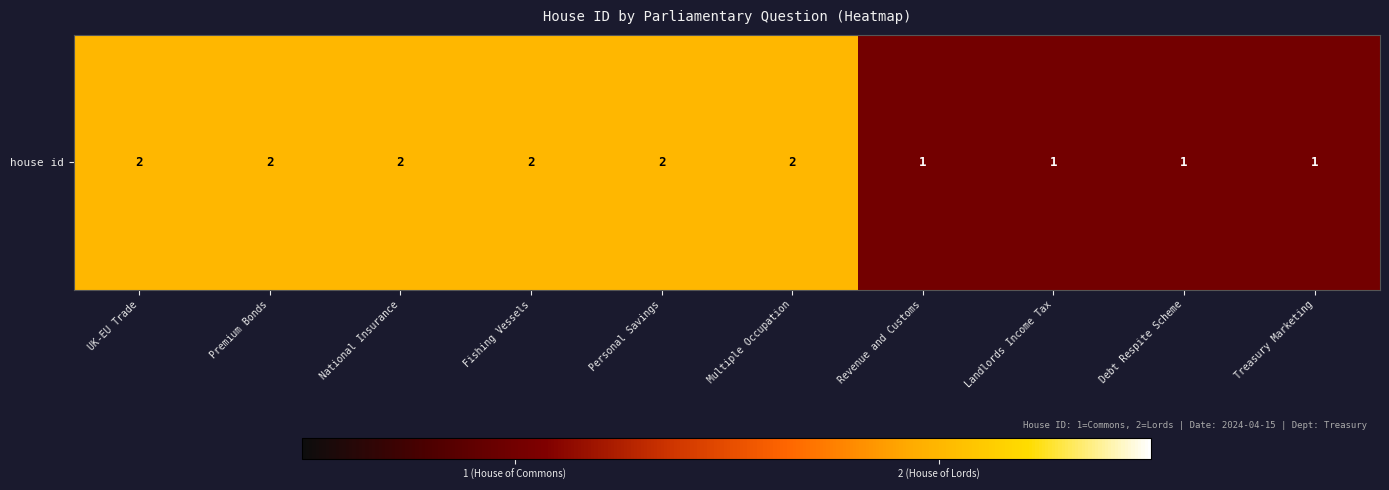

What is the difference between the maximum and minimum values?

1